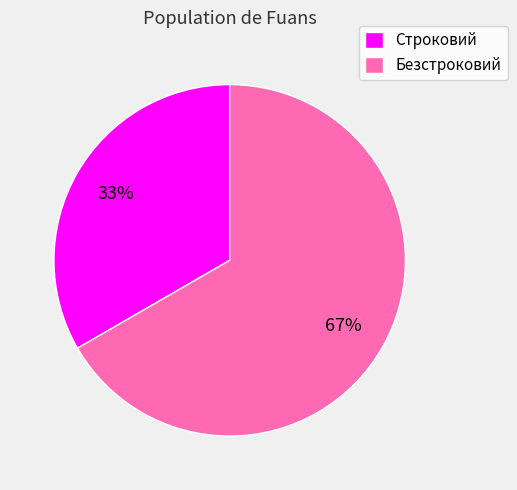

Is there any slice that represents more than half of the pie?

Yes